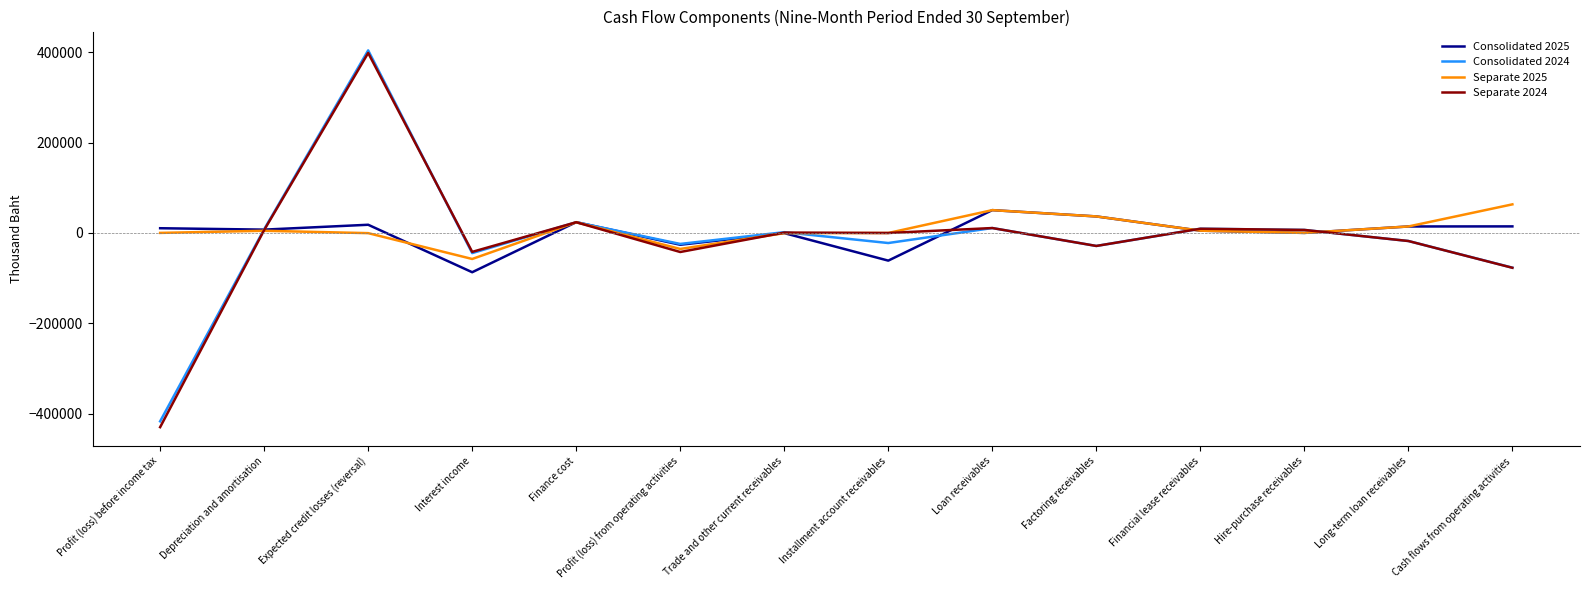

The value of Consolidated 2024 at Cash flows from operating activities is -36539. True or false?

False